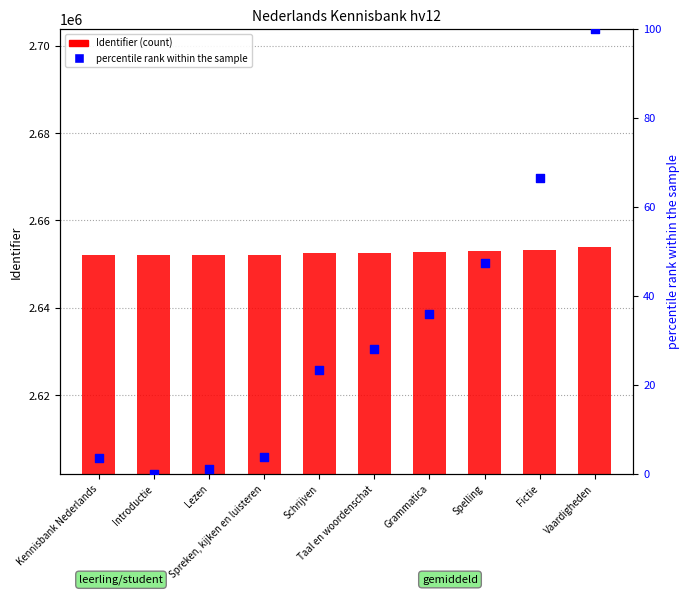

Which series reaches the maximum Y coordinate?

Identifier (count)